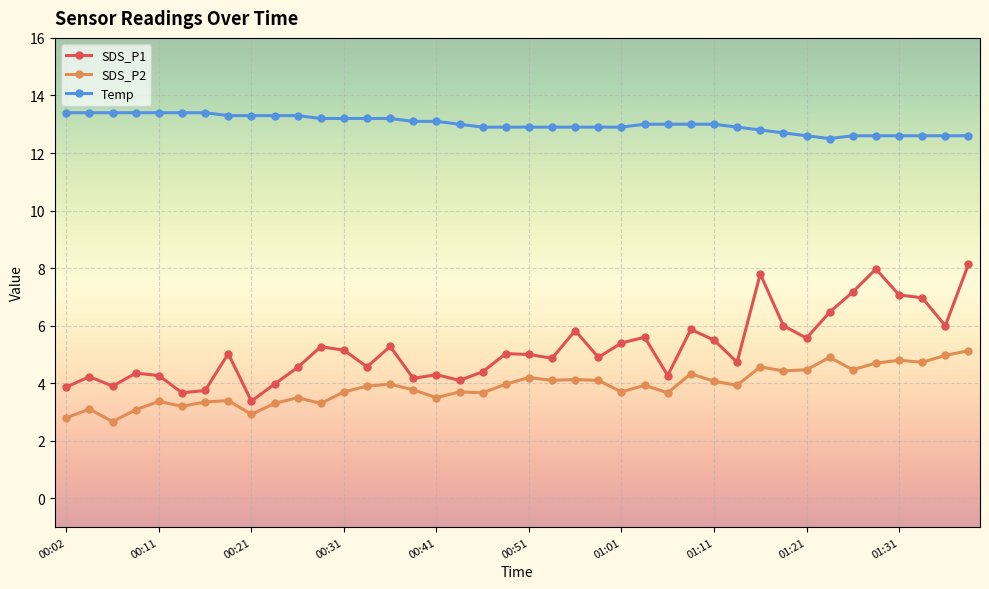

What is the average value of the Temp series?

13.0